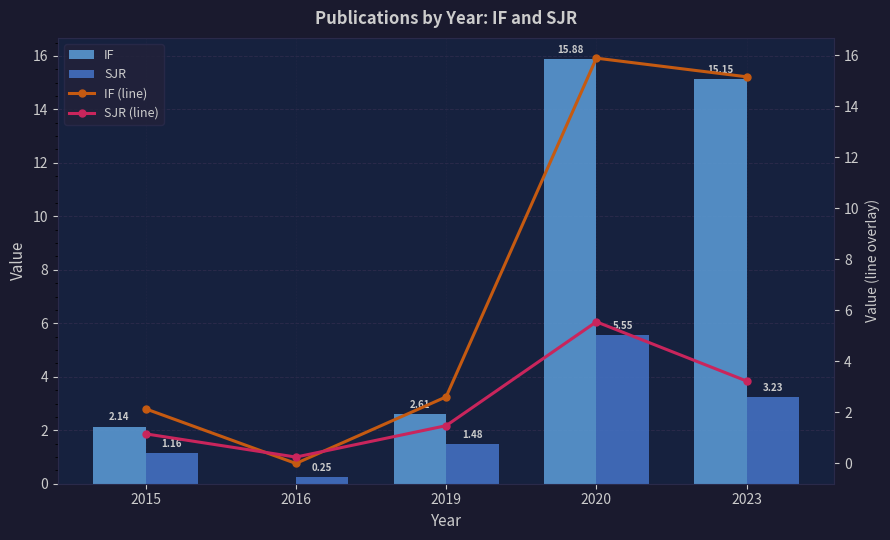

True or false: SJR (line) has a value of 1.9 at 2015.

False